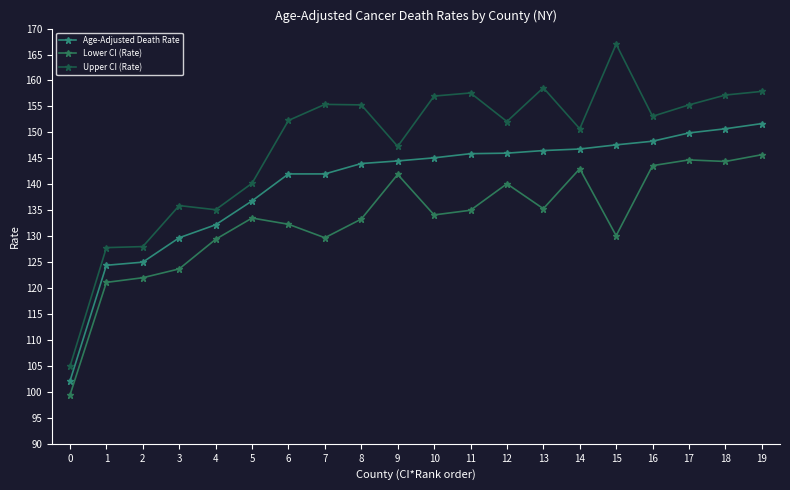

True or false: Upper CI (Rate) and Age-Adjusted Death Rate intersect in this chart.

False